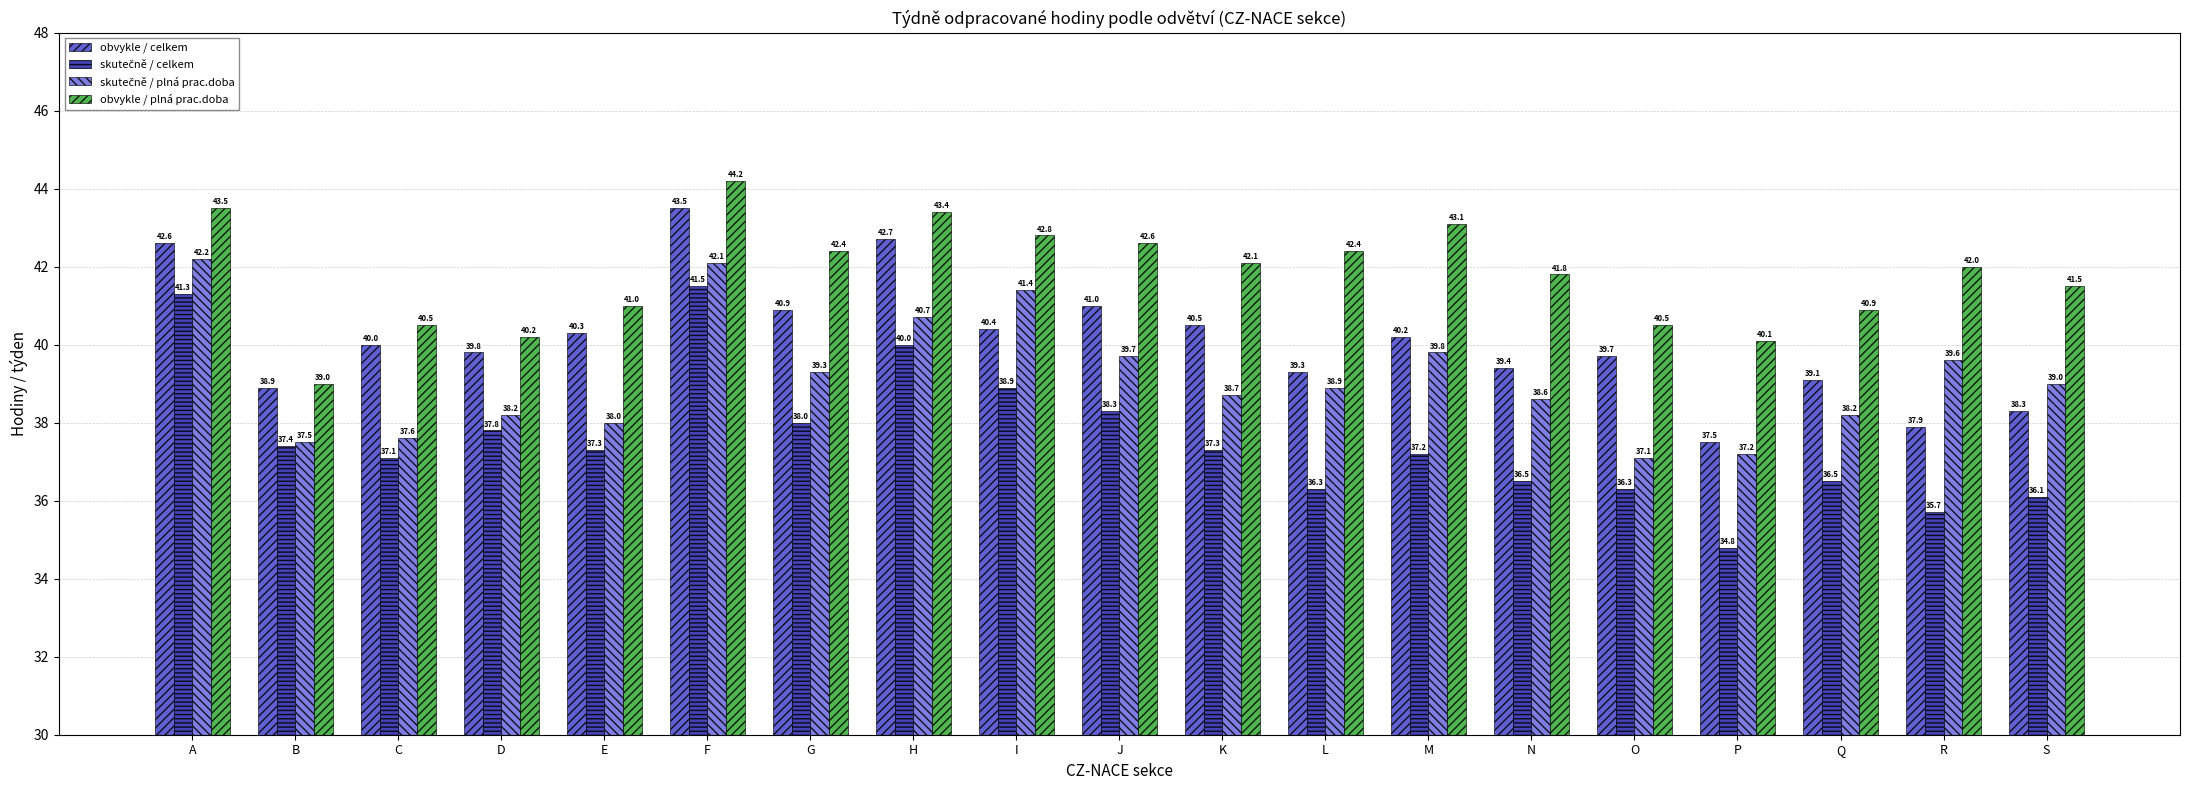

What is the total value across all series at K?

158.6